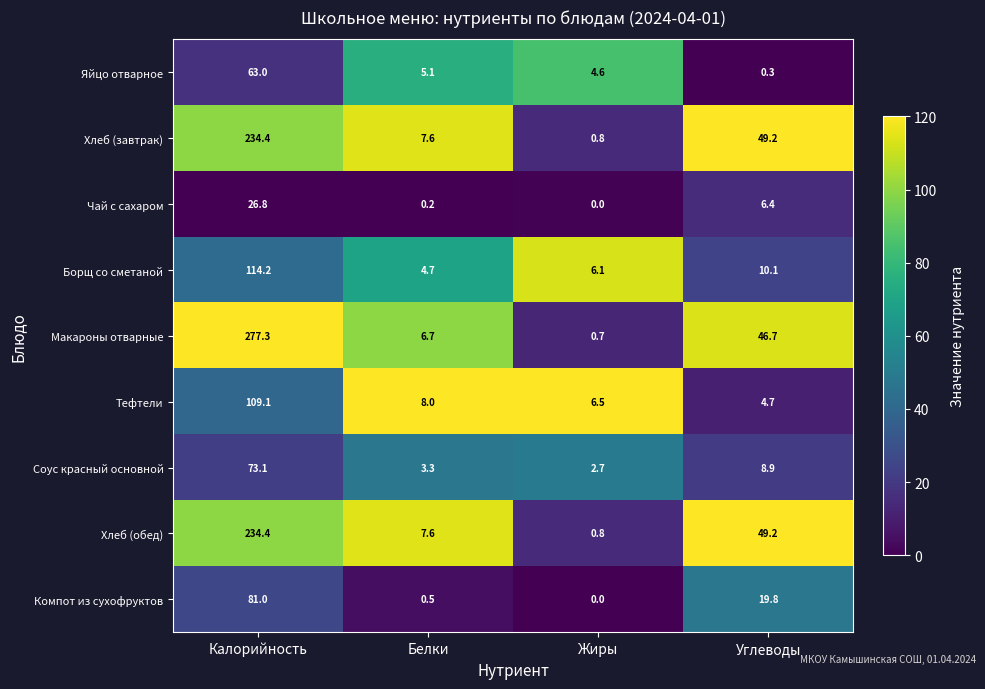

What is the average value of the Соус красный основной series?

22.0